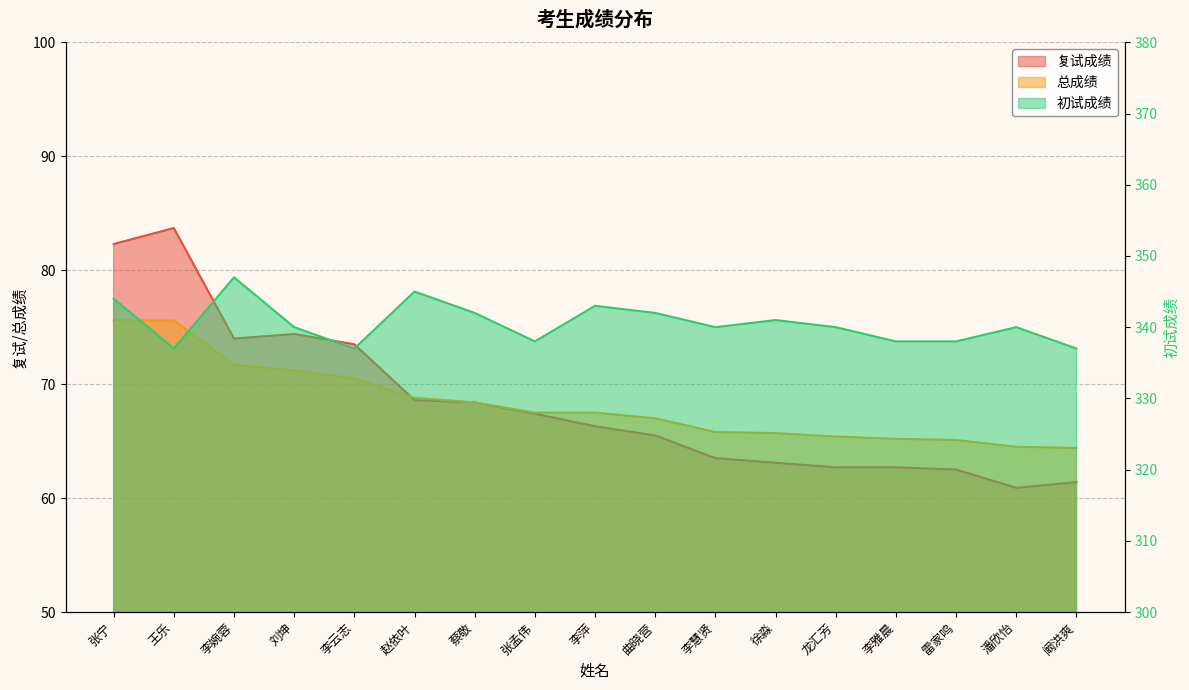

True or false: 复试成绩 and 初试成绩 intersect in this chart.

False